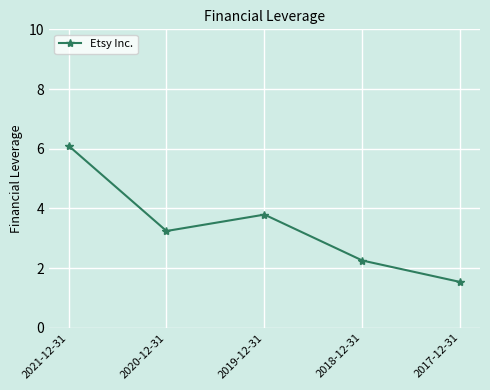

List the labels in order of value, smallest first.

2017-12-31, 2018-12-31, 2020-12-31, 2019-12-31, 2021-12-31